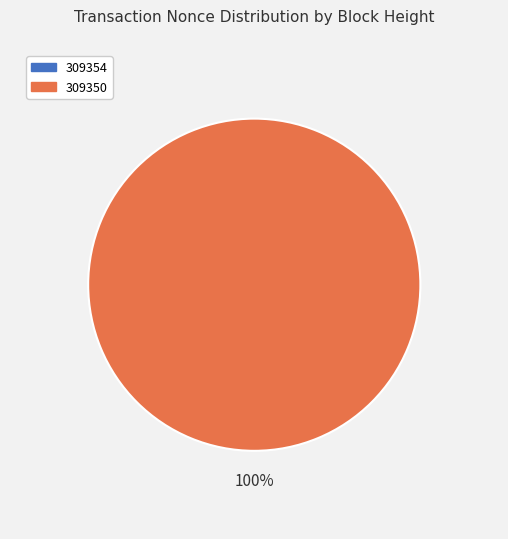

Does any single category account for the majority?

Yes